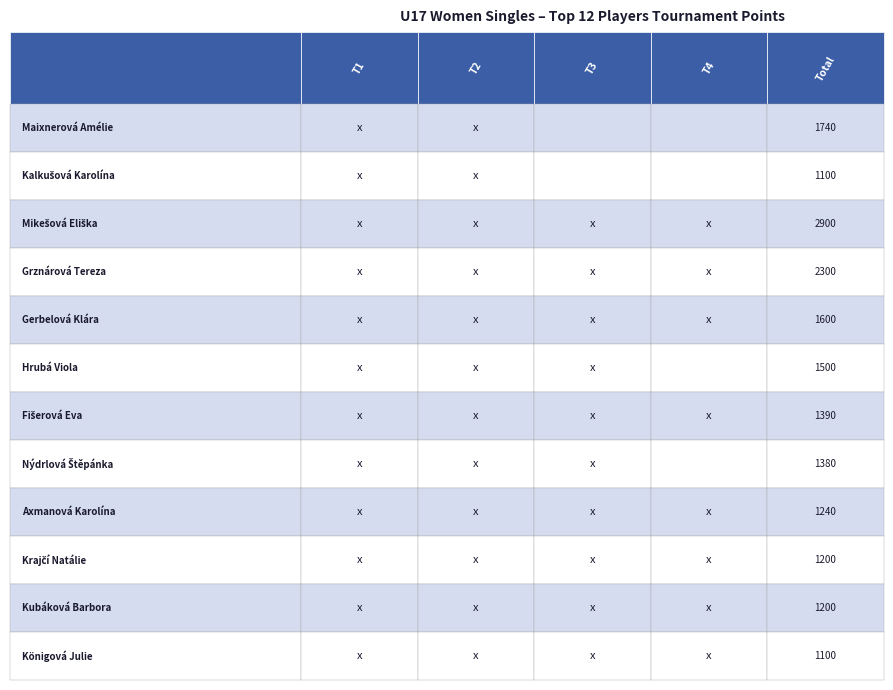

What is the greatest value displayed?

2900